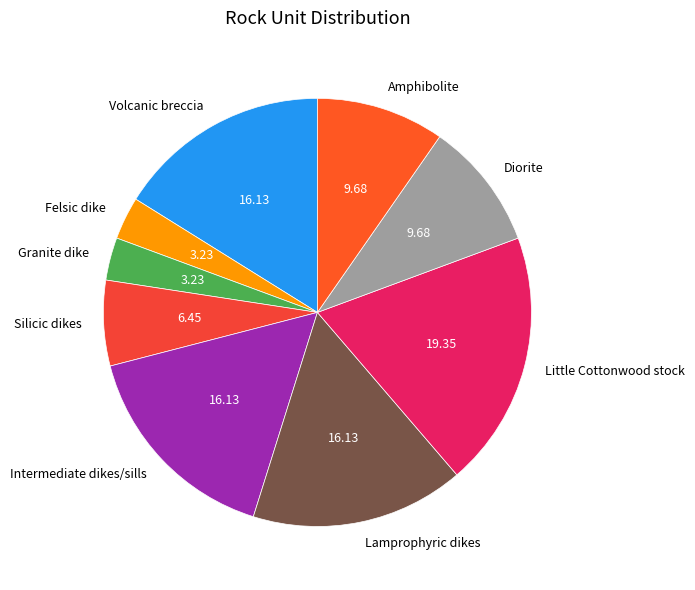

Between Little Cottonwood stock and Felsic dike, which is larger?

Little Cottonwood stock